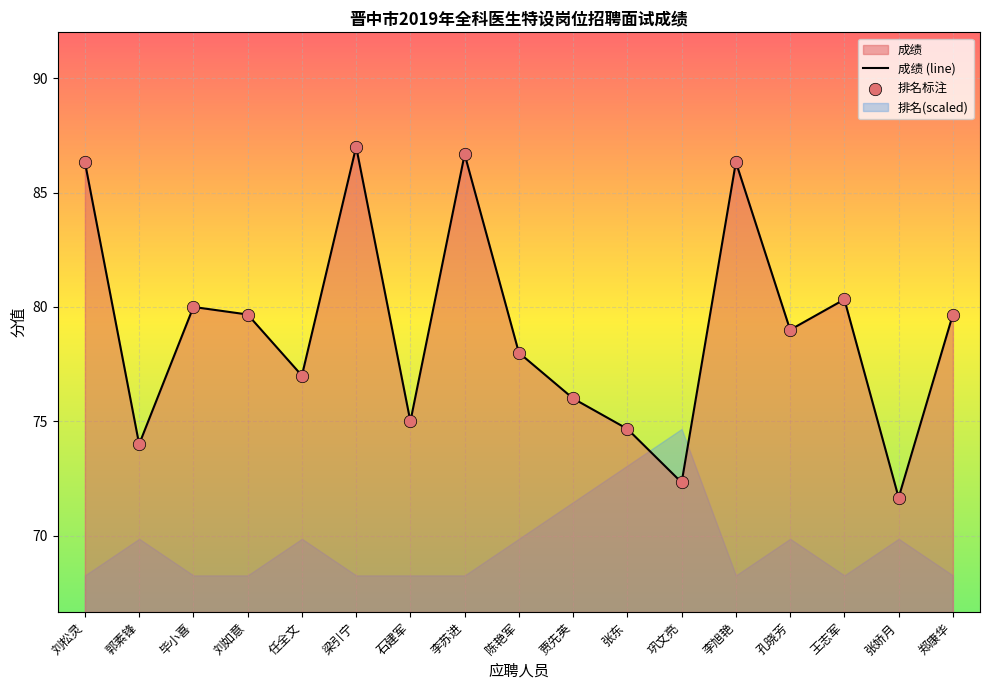

What is the total value across all series at 王志军?

160.7